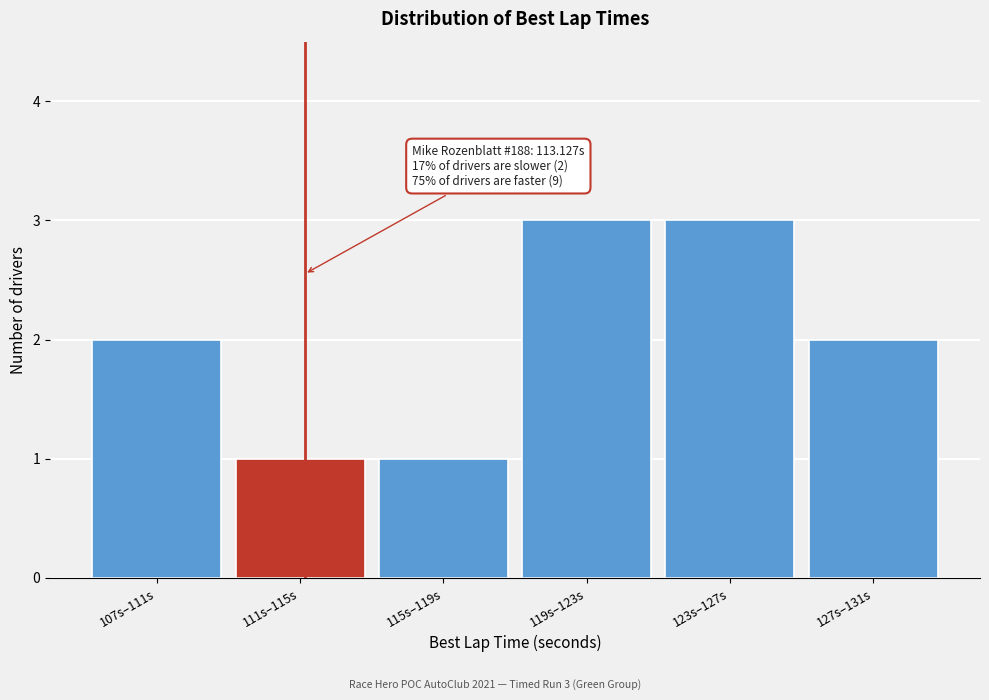

Reading right to left, extract all data points from this chart.

127s–131s=2	123s–127s=3	119s–123s=3	115s–119s=1	111s–115s=1	107s–111s=2